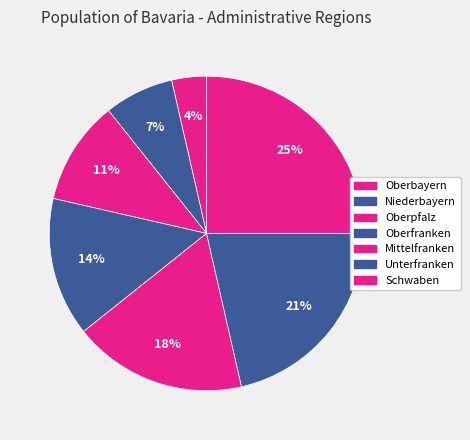

Count the number of slices in the pie.

7